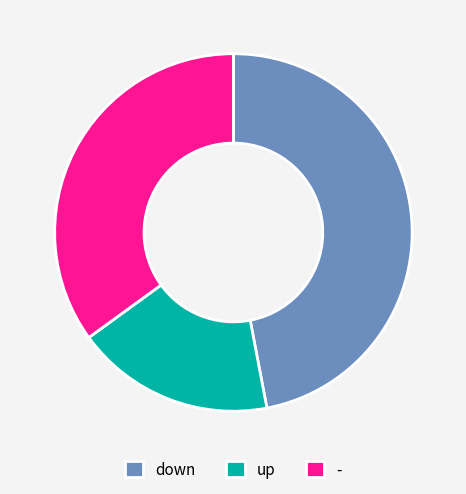

Which category has the smallest portion of the pie?

up